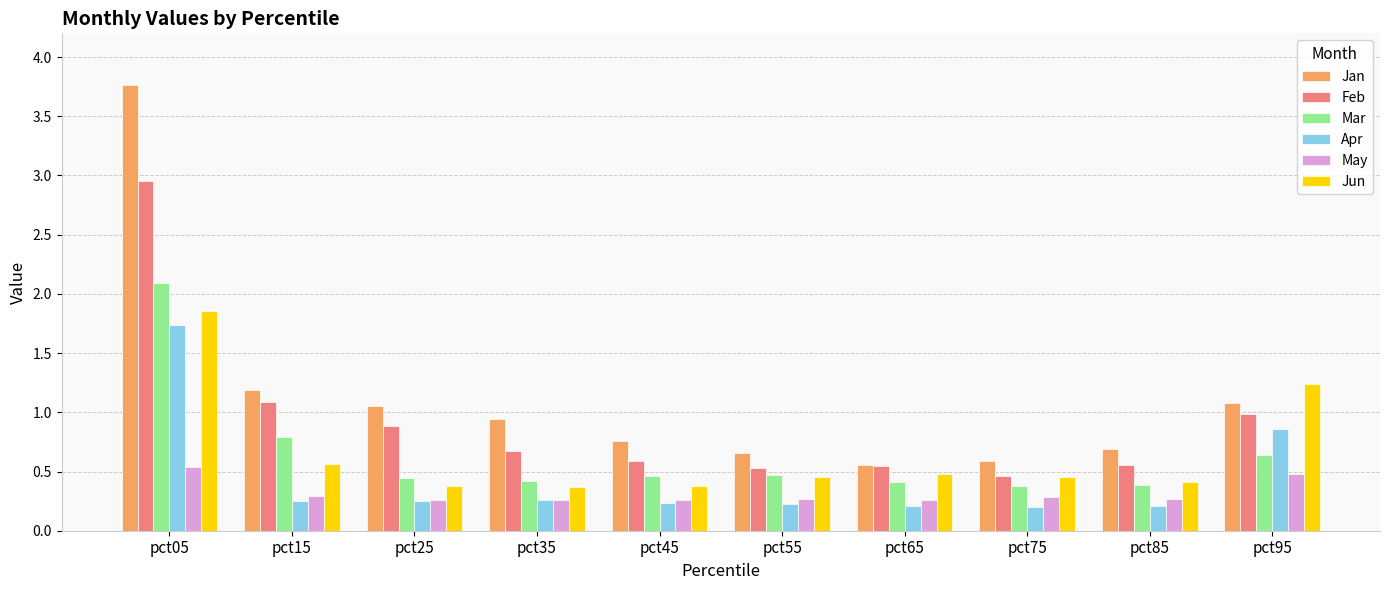

Which series has the largest range (max minus min)?

Jan